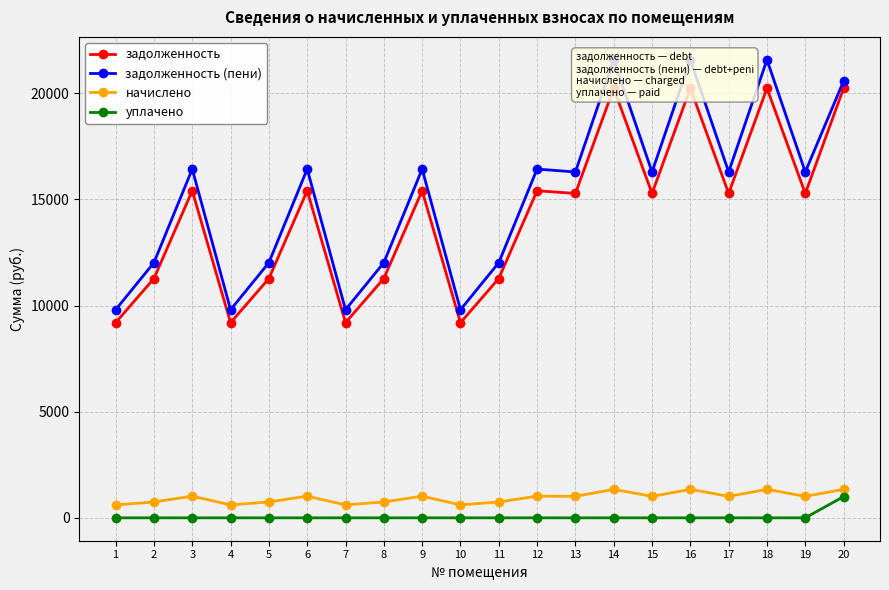

True or false: начислено and уплачено intersect in this chart.

False